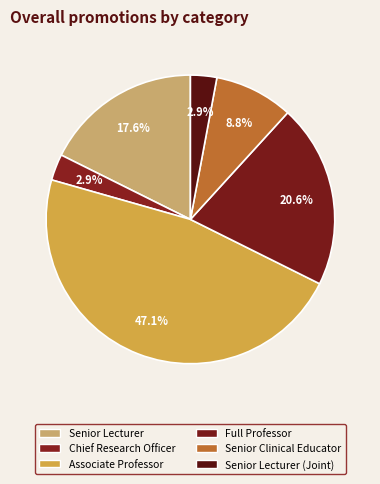

Count the number of slices in the pie.

6